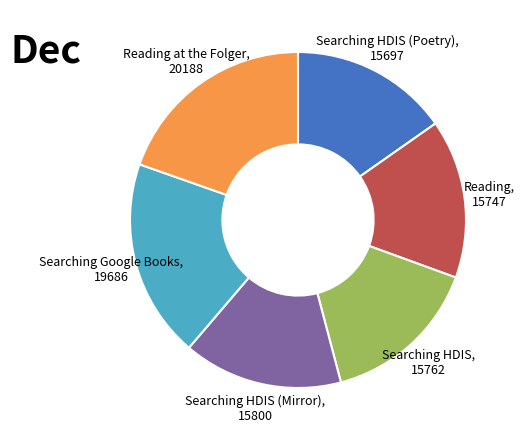

Is it true that Searching Google Books, 19686 is 19% of the pie?

True